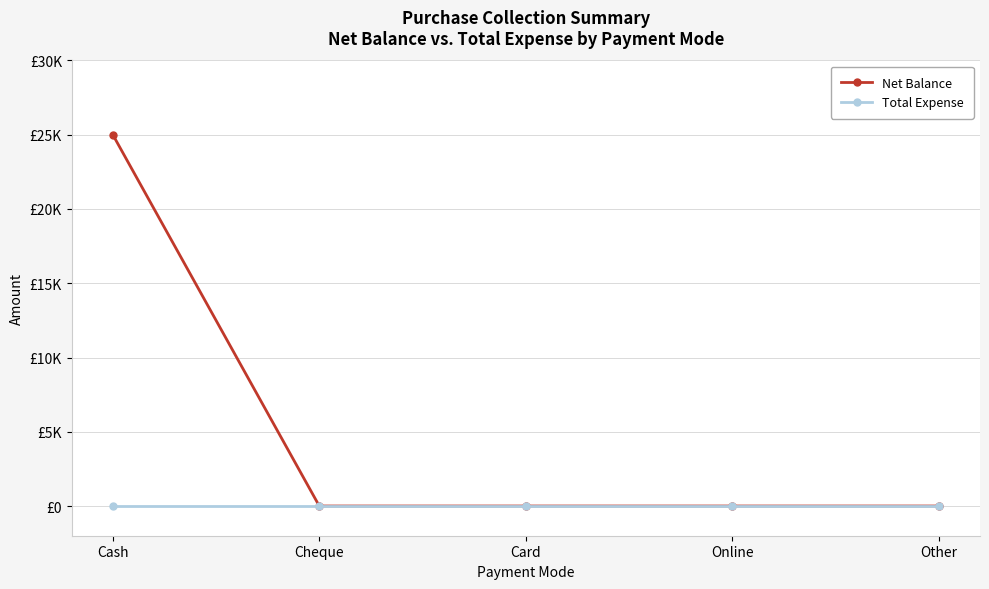

What are all the series names shown in the legend?

Net Balance, Total Expense